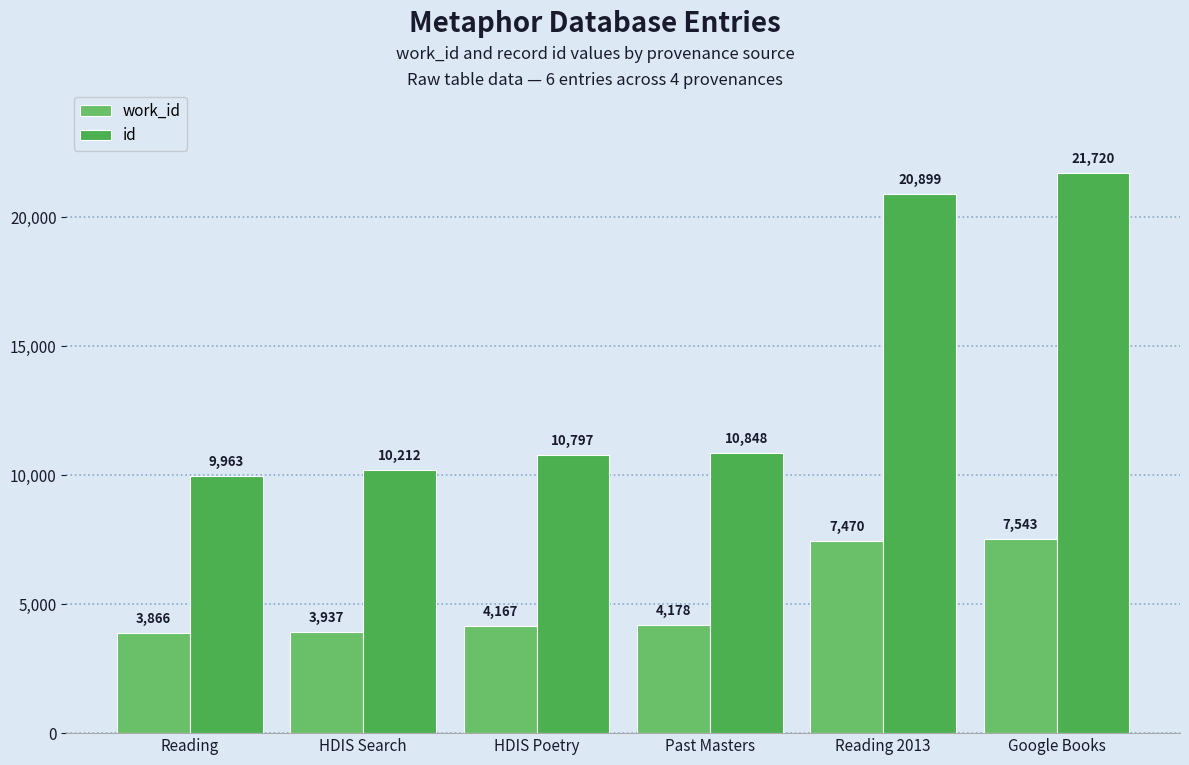

At which category does the chart reach its peak across all series?

Google Books